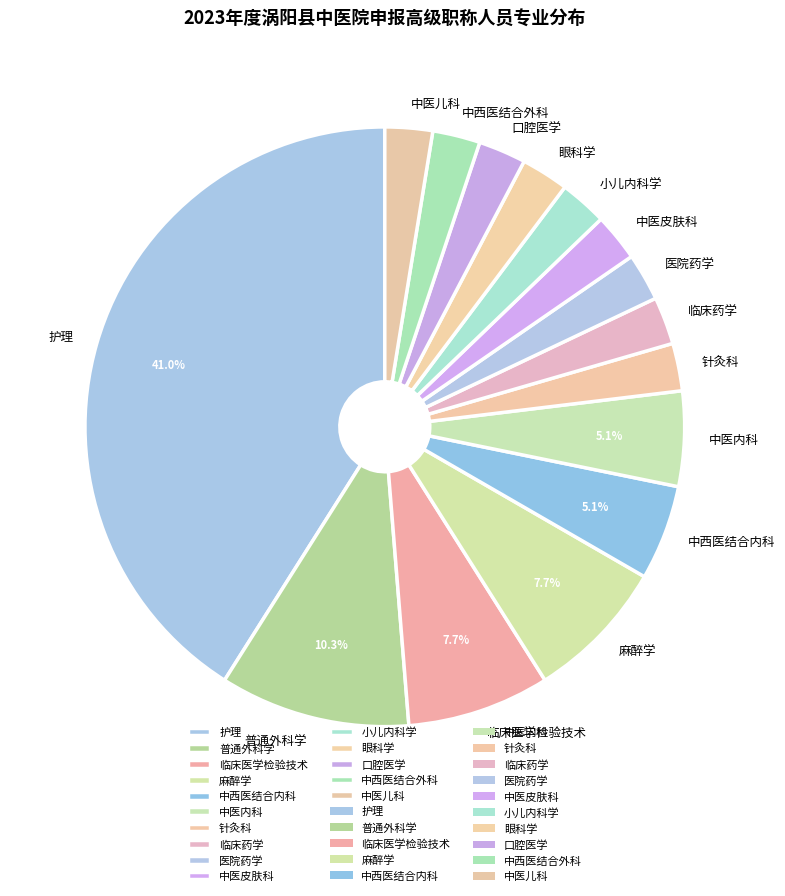

Between 普通外科学 and 眼科学, which is larger?

普通外科学